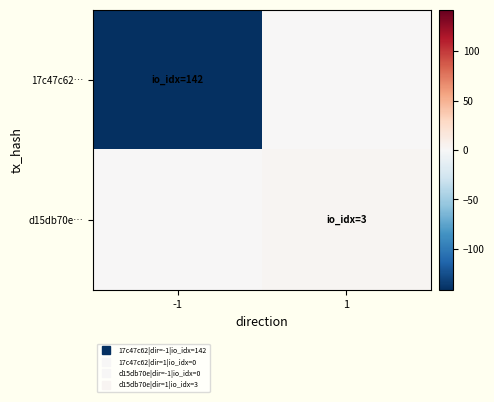

Reading right to left, what are all the values shown in this chart?

17c47c62…: 1=0	-1=-142
d15db70e…: 1=3	-1=0